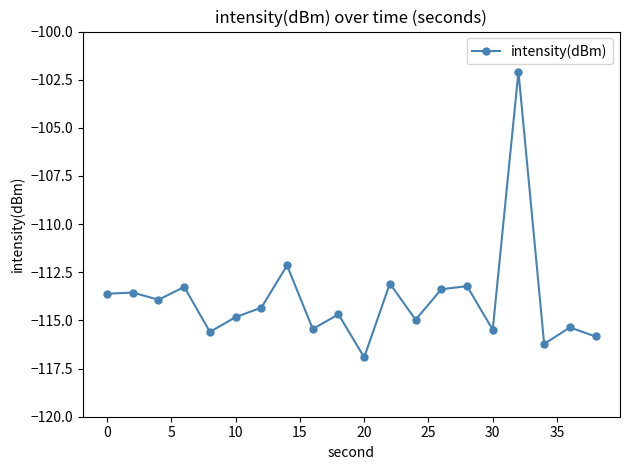

What is the average value?

-113.9